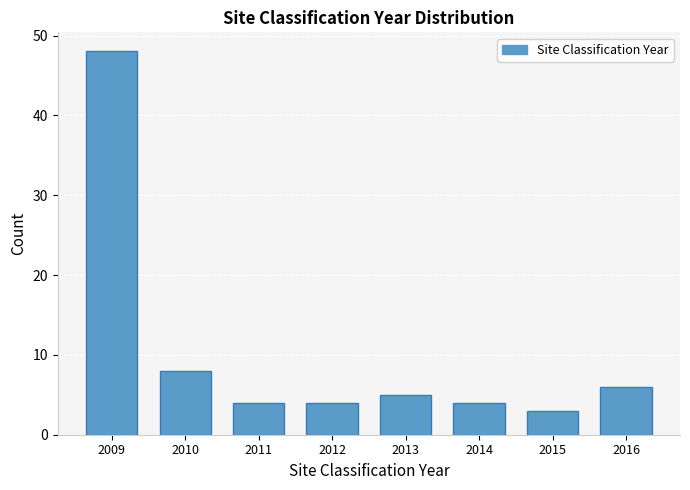

Reading left to right, extract all data points from this chart.

2009=48	2010=8	2011=4	2012=4	2013=5	2014=4	2015=3	2016=6